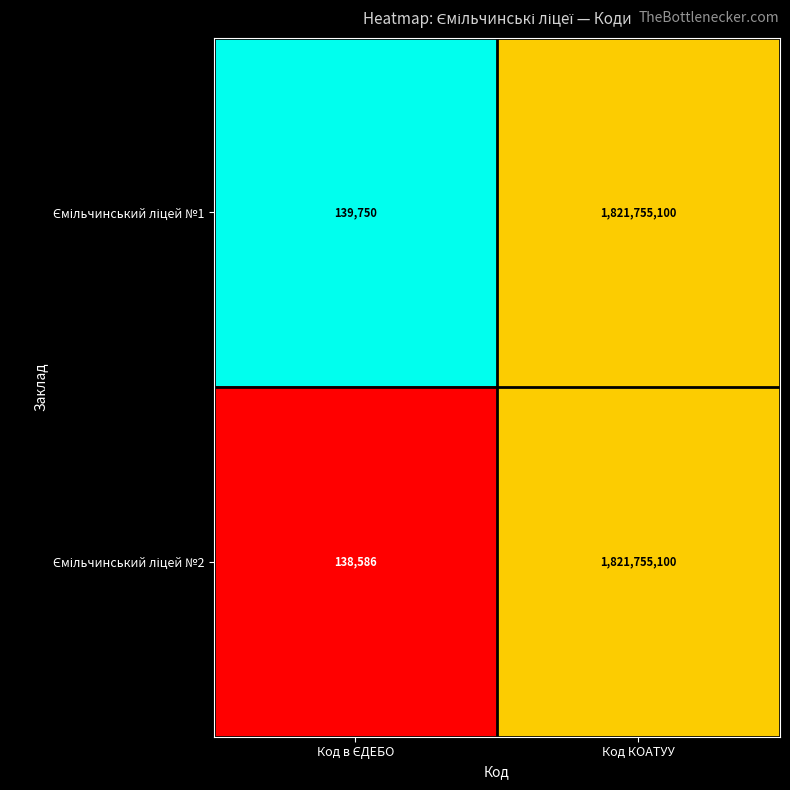

What is the total value across all series at Код КОАТУУ?

3643510200